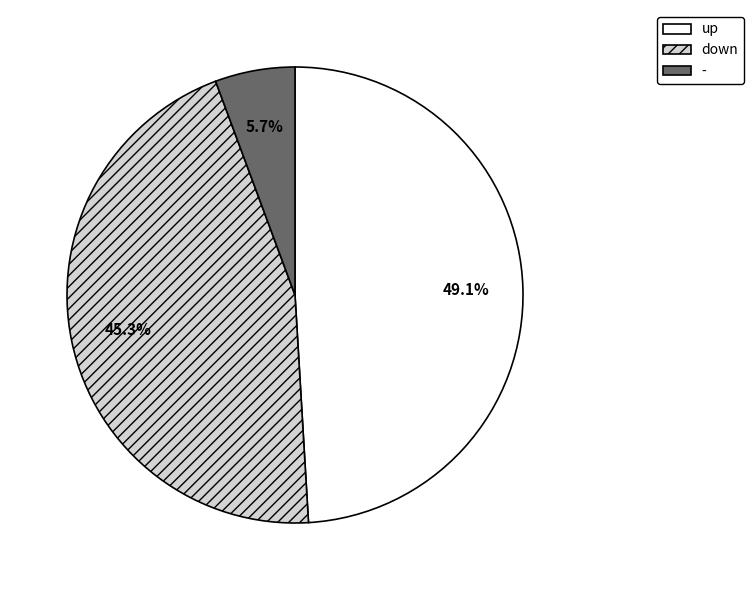

Does up account for over 50% of the chart?

No